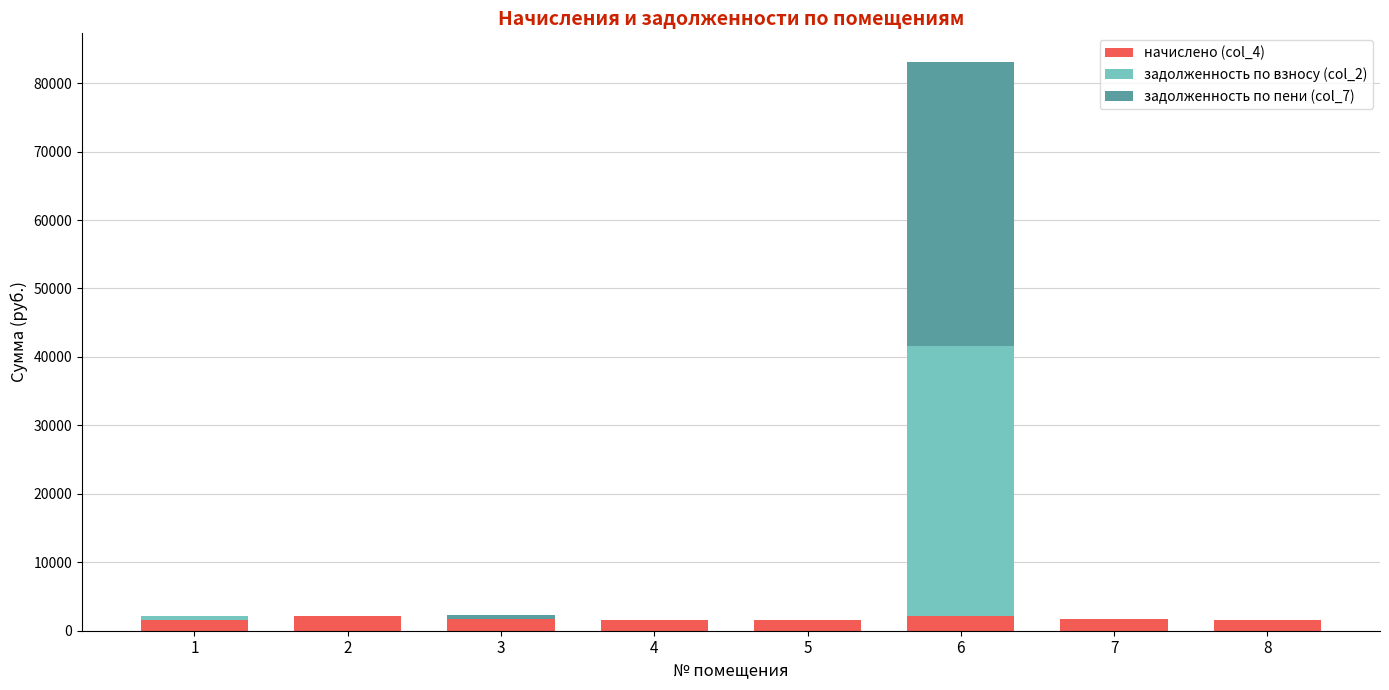

At which category is the sum across all series the highest?

6